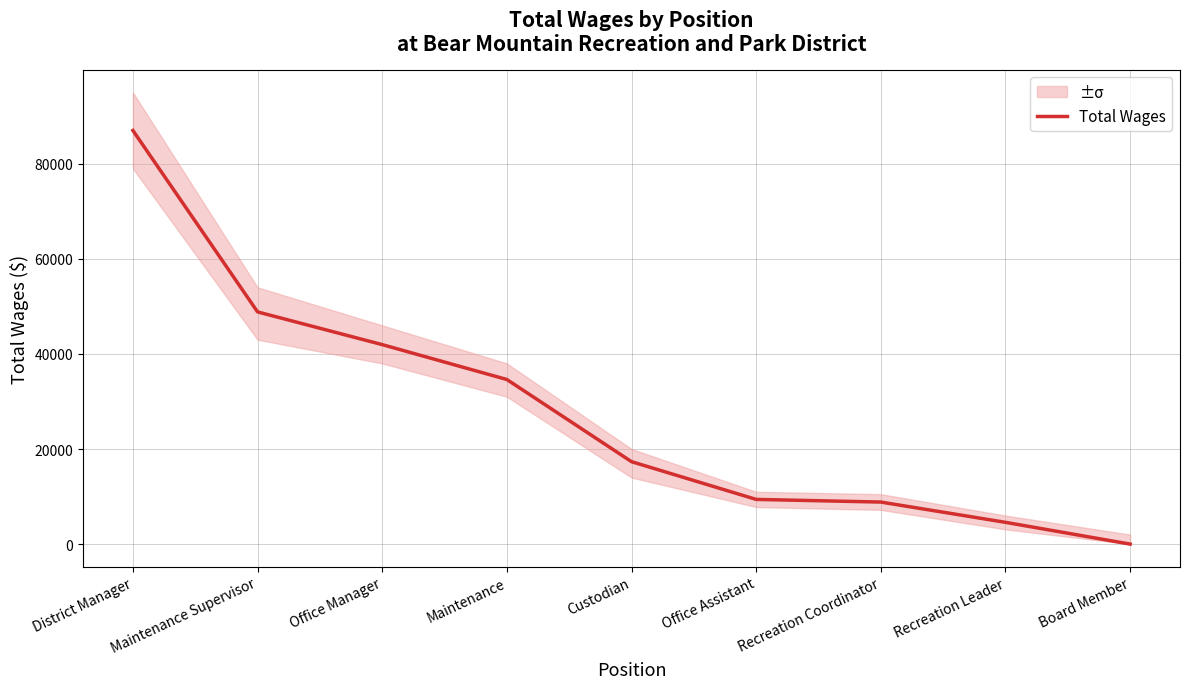

Rank the categories by value from lowest to highest.

Board Member, Recreation Leader, Recreation Coordinator, Office Assistant, Custodian, Maintenance, Office Manager, Maintenance Supervisor, District Manager